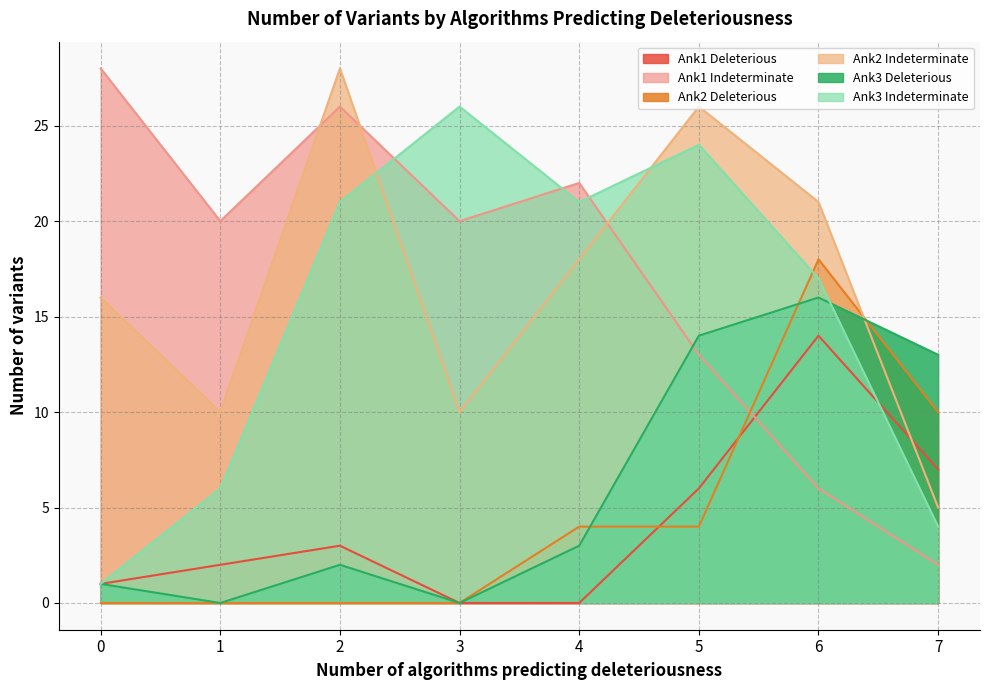

Reading left to right, list all the values displayed in this chart.

Ank1 Deleterious: 1	2	3	0	0	6	14	7
Ank1 Indeterminate: 28	20	26	20	22	13	6	2
Ank2 Deleterious: 0	0	0	0	4	4	18	10
Ank2 Indeterminate: 16	10	28	10	18	26	21	5
Ank3 Deleterious: 1	0	2	0	3	14	16	13
Ank3 Indeterminate: 1	6	21	26	21	24	17	4